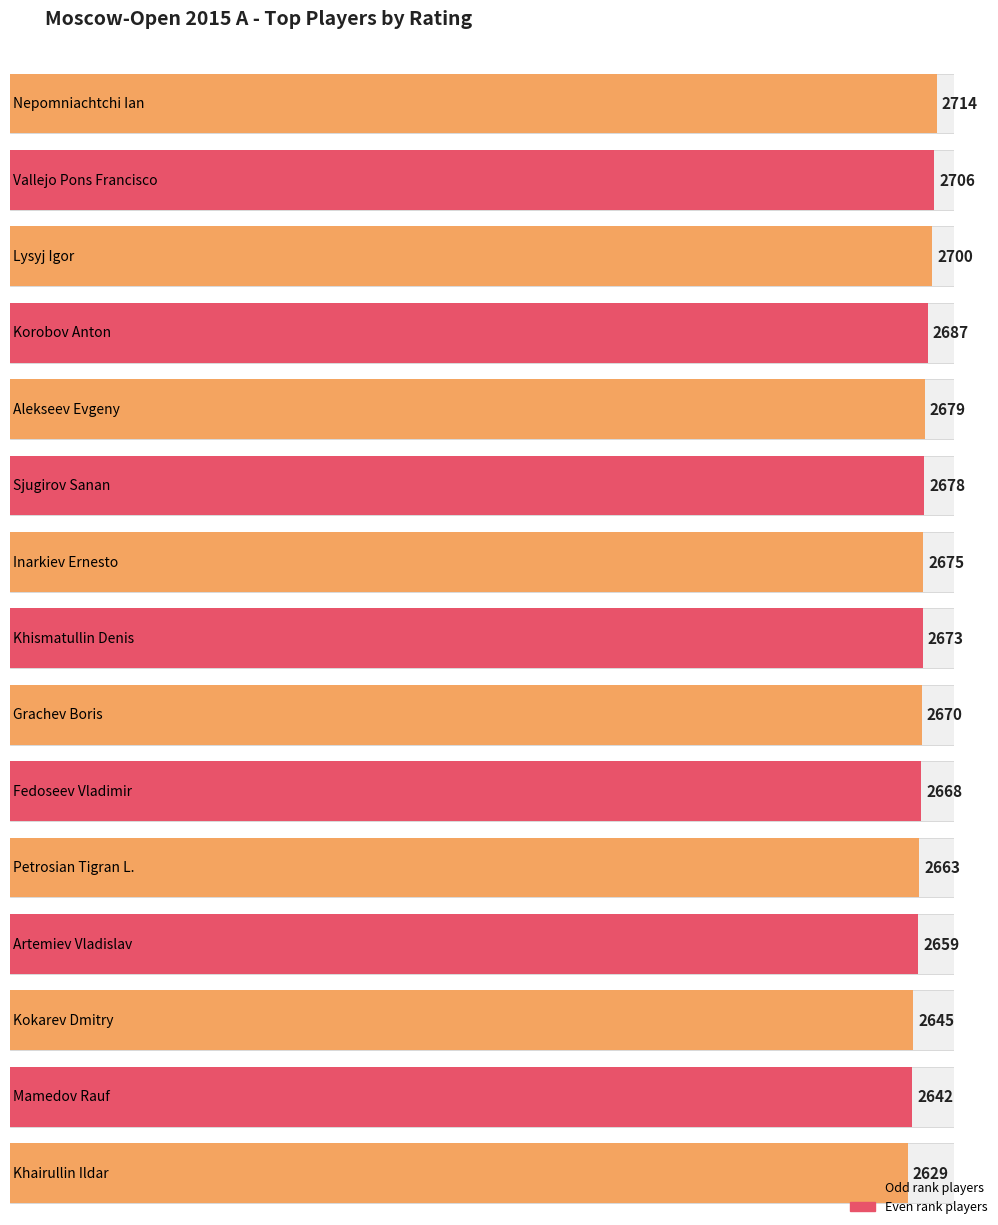

At which label does the data first exceed 2673?

Nepomniachtchi Ian